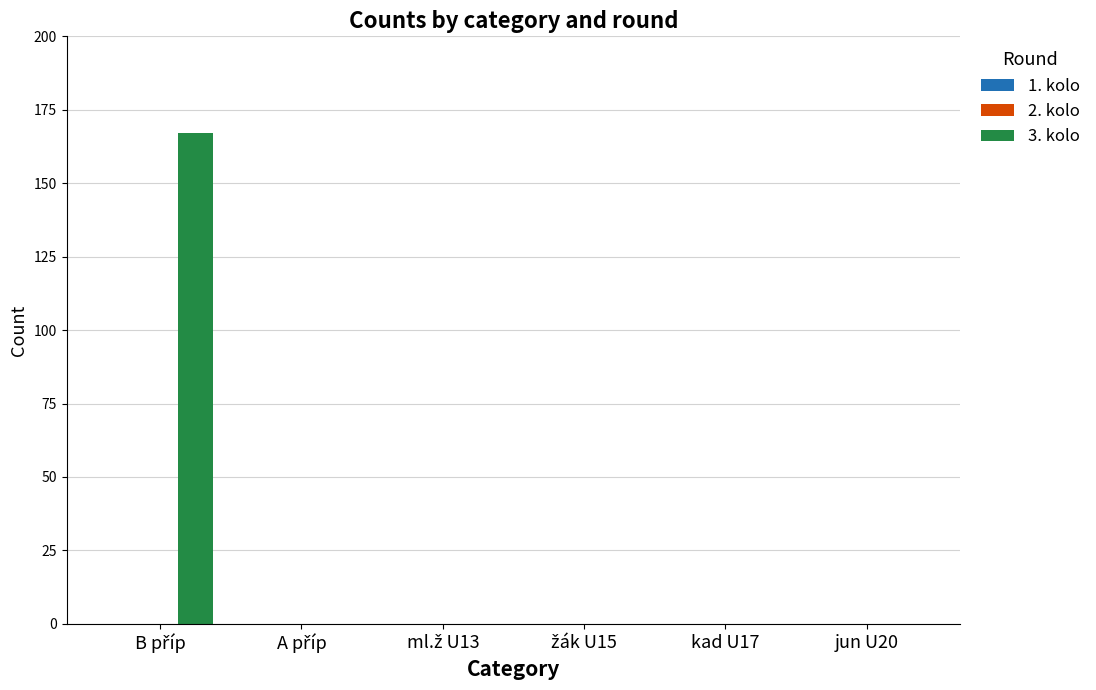

What is the maximum value shown in the chart?

167